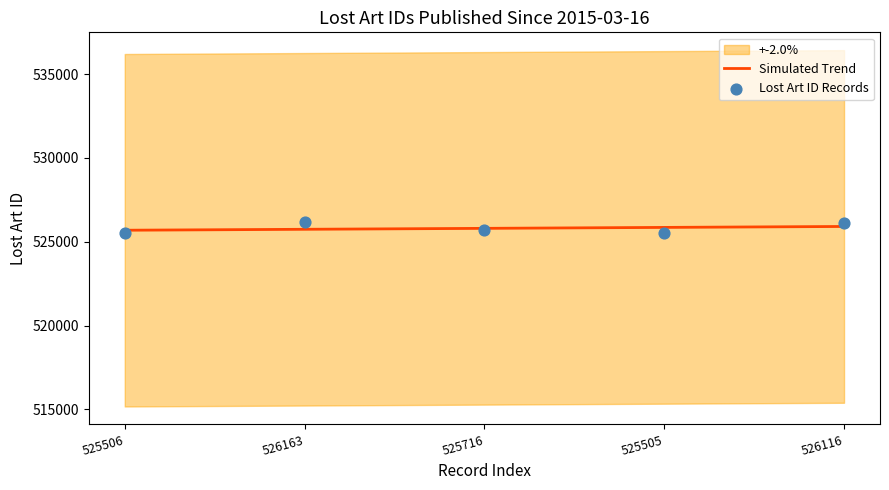

What is the lowest value of the Simulated Trend series?

525688.8